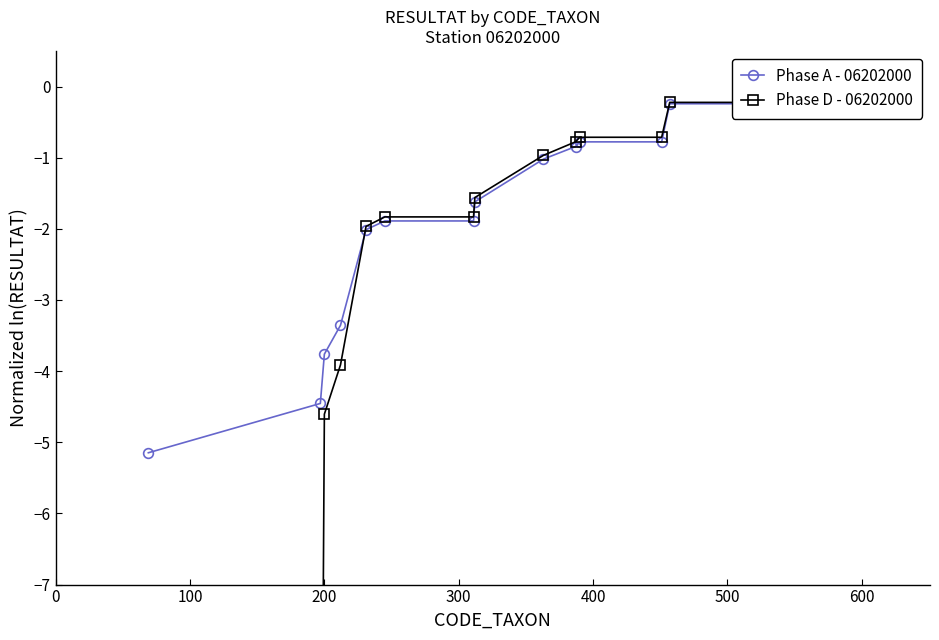

What is the sum of all Phase D - 06202000 values?

-47.8